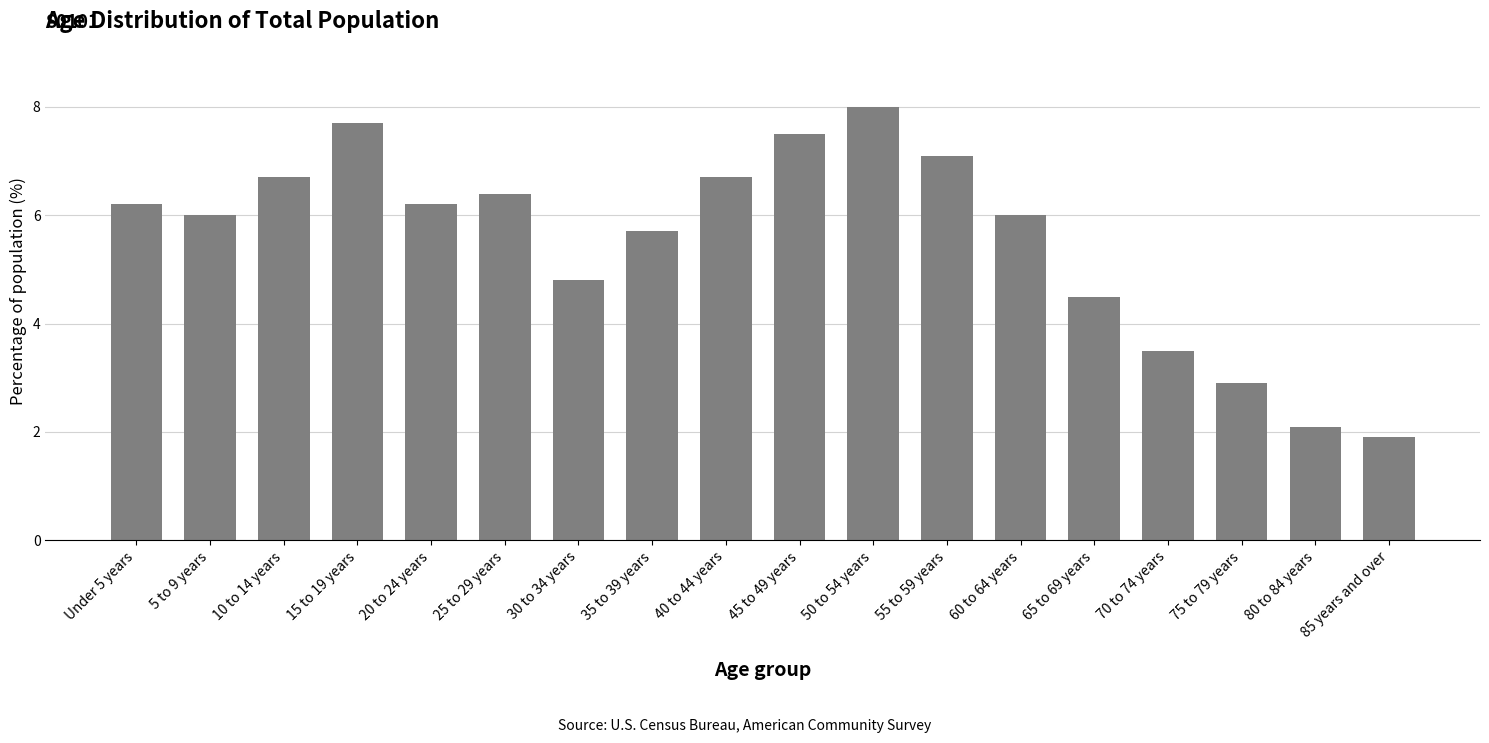

What is the approximate value at 50 to 54 years?

8.0